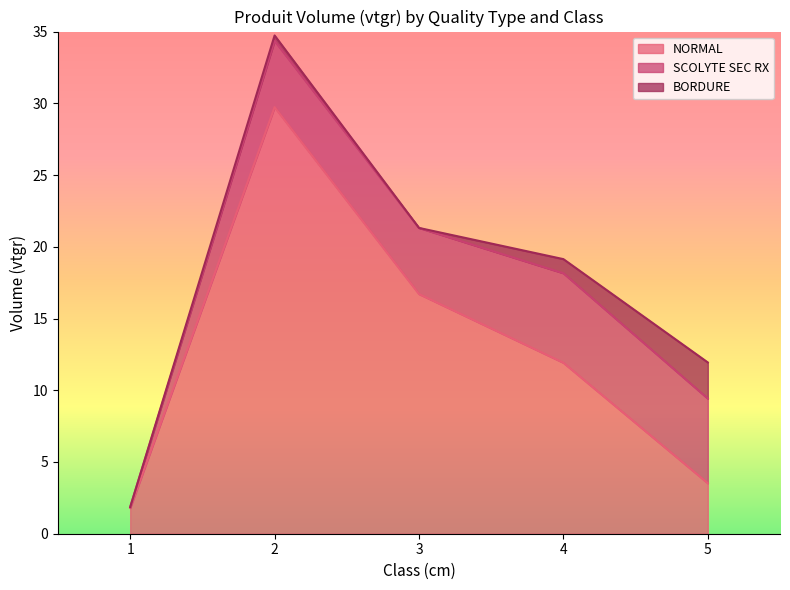

What is the difference between the NORMAL values at 5 and 1?

1.7